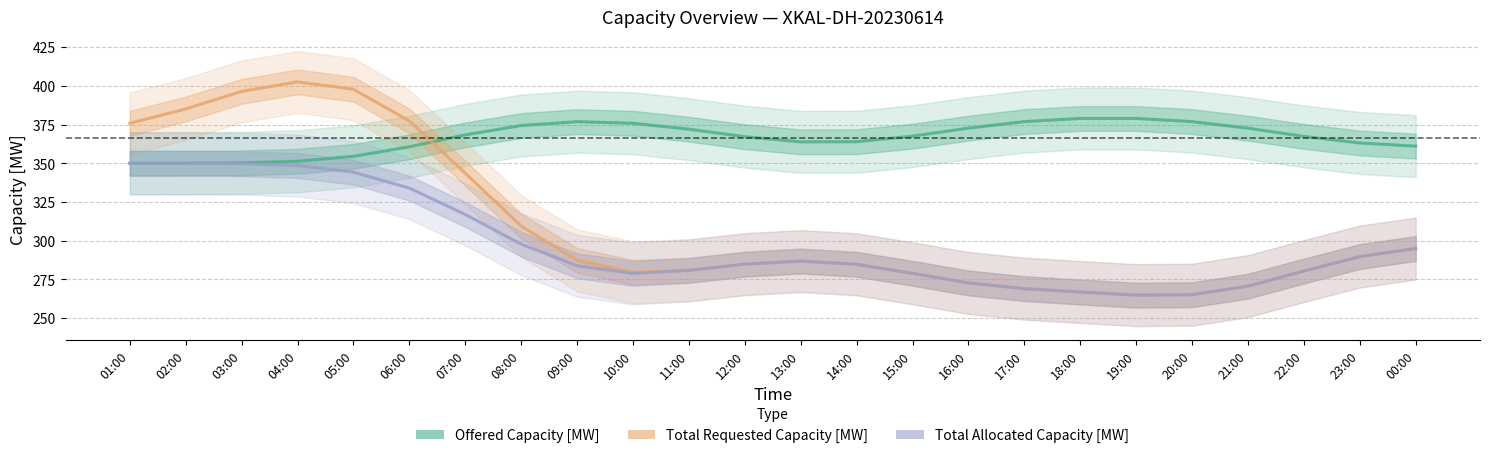

Where is the first local minimum for Offered Capacity [MW]?

13:00